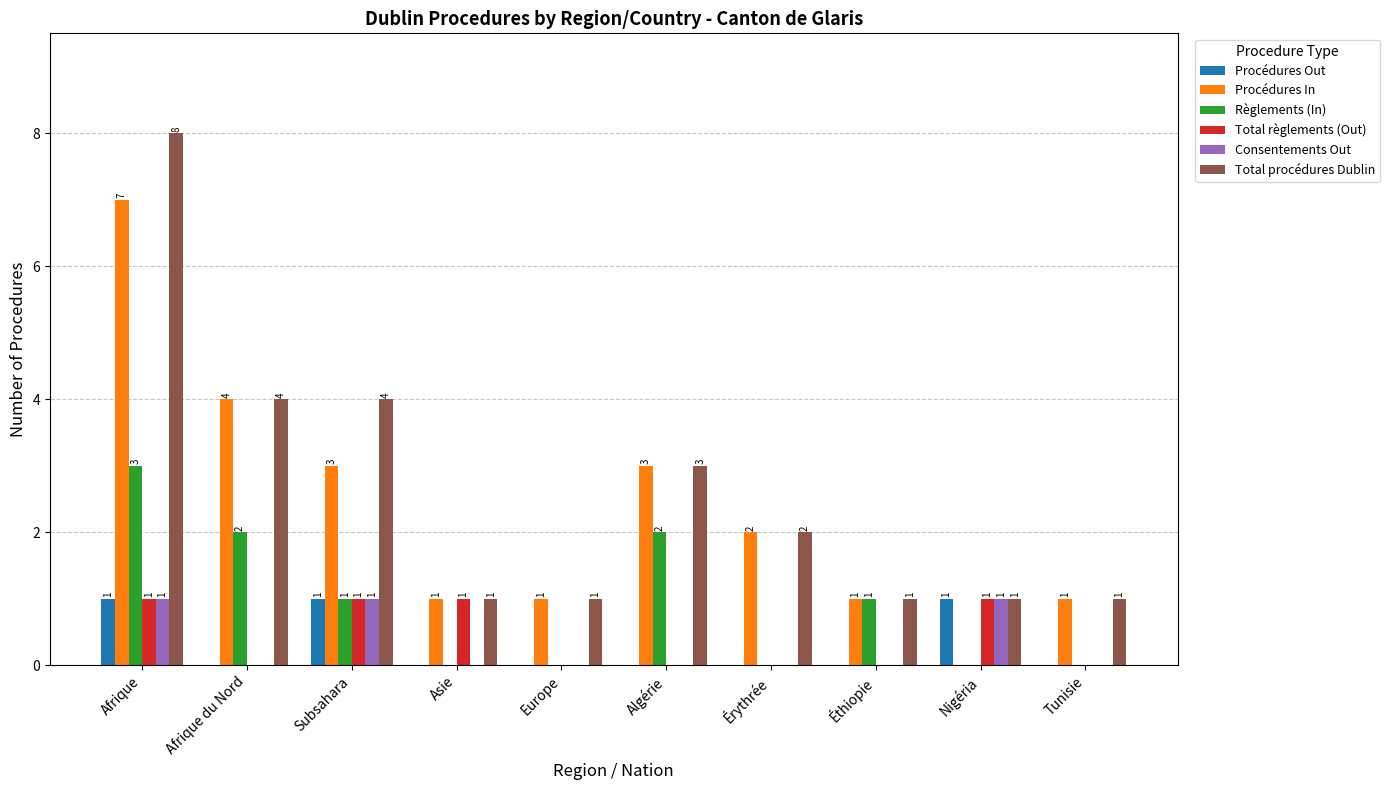

Between Europe and Éthiopie, which series saw the biggest shift?

Règlements (In)